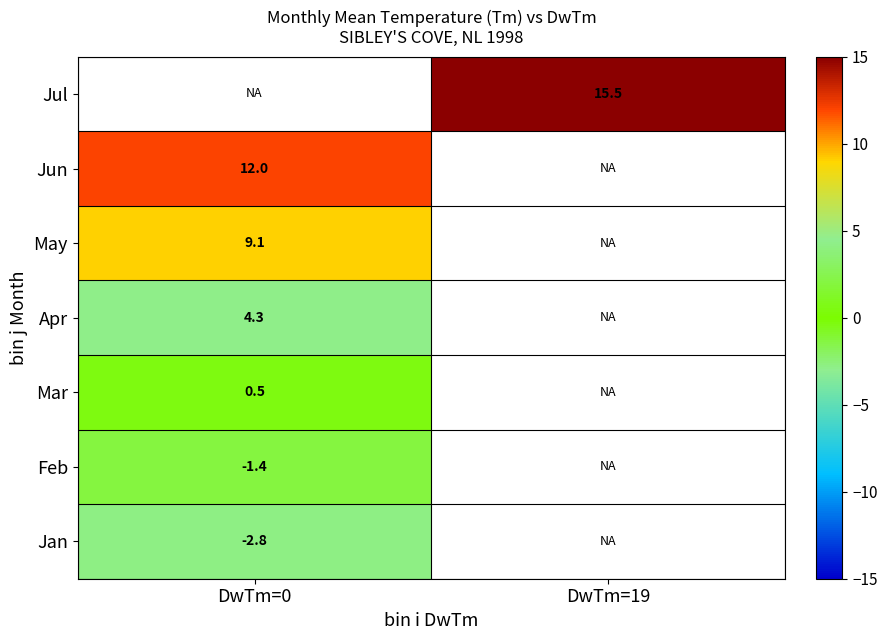

The value of Jun at DwTm=0 is 12.0. True or false?

True